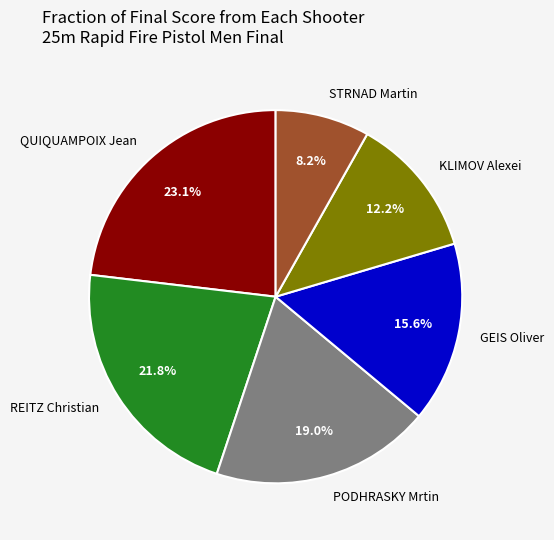

Count the number of slices in the pie.

6